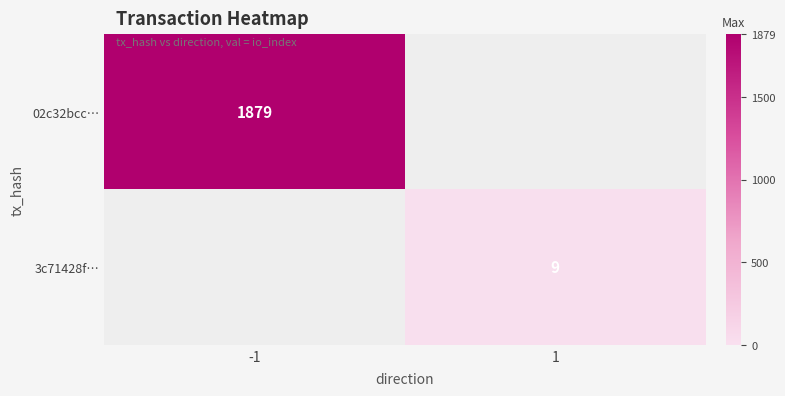

At which category does the chart reach its minimum across all series?

1